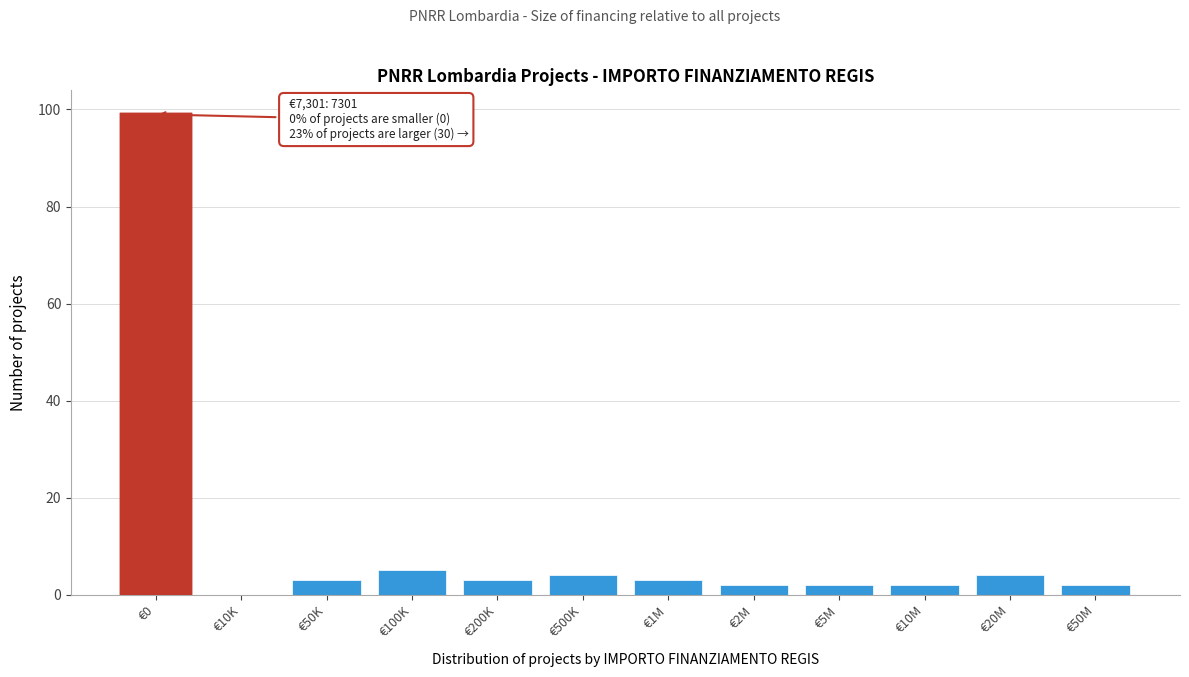

Reading left to right, transcribe all the data shown in this chart.

€0=99	€10K=0	€50K=3	€100K=5	€200K=3	€500K=4	€1M=3	€2M=2	€5M=2	€10M=2	€20M=4	€50M=2